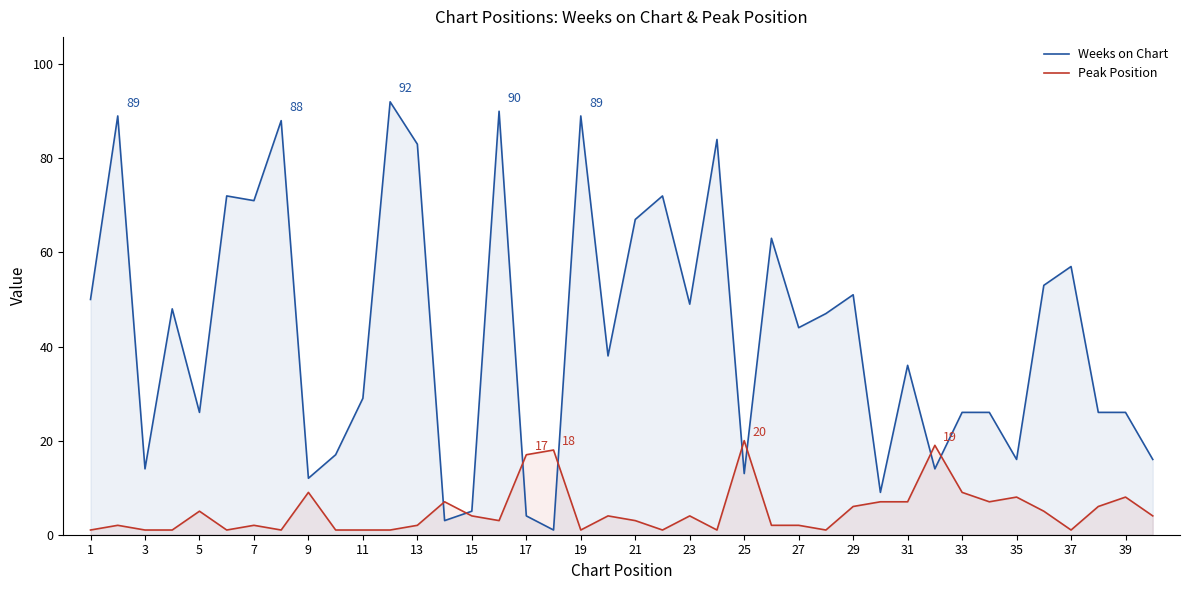

In Peak Position, how many points are lower than both neighbors (excluding endpoints)?

9